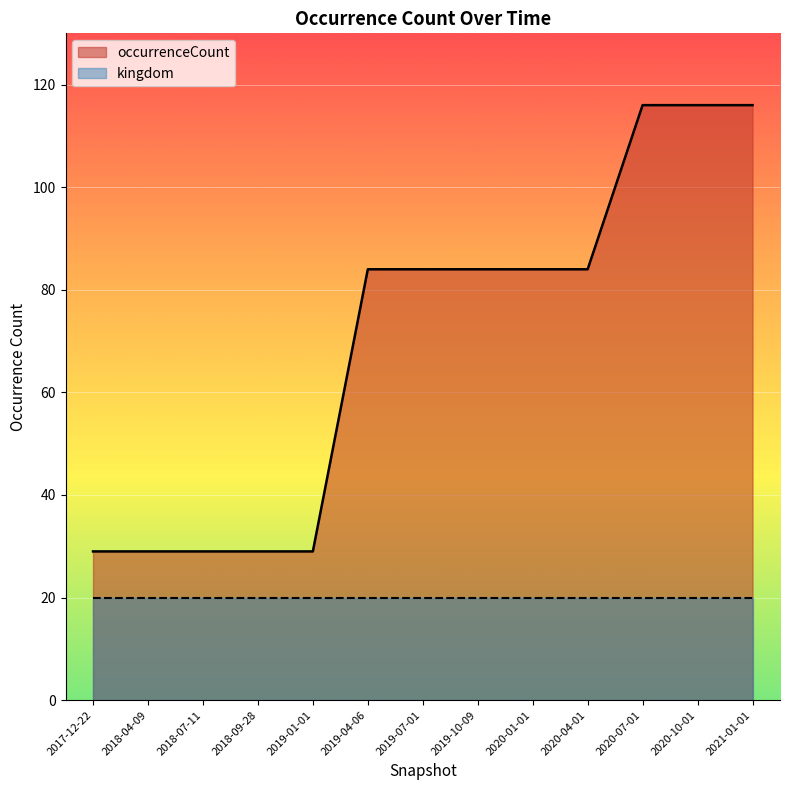

Reading right to left, list all the values displayed in this chart.

116	116	116	84	84	84	84	84	29	29	29	29	29